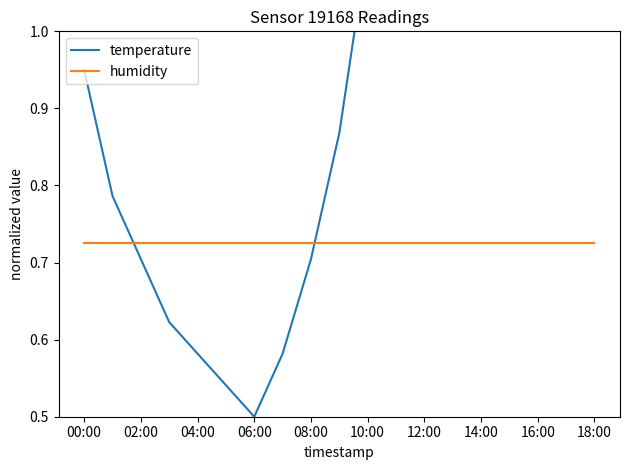

Where is temperature nearest to the value 1?

00:00